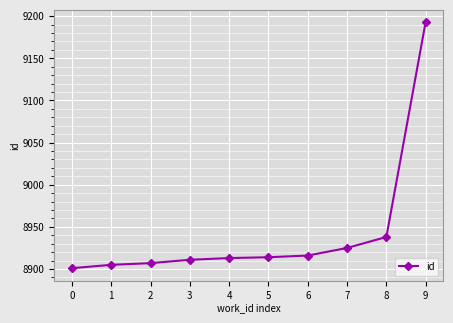

Between 0 and 3, which is larger?

3